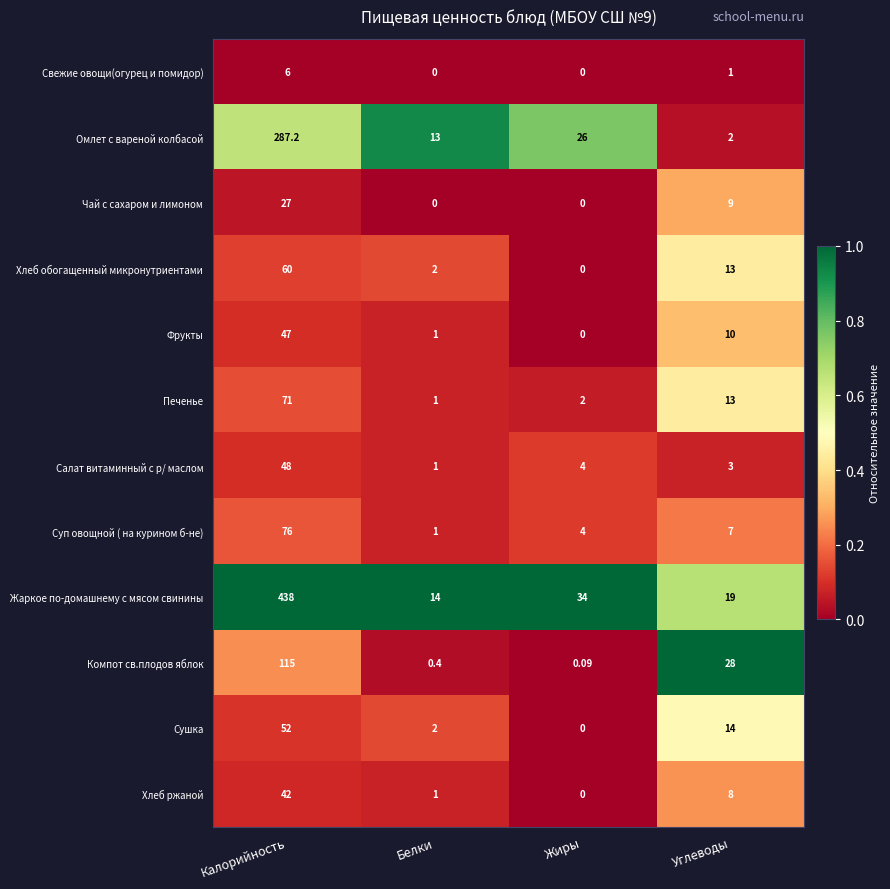

At which label is Чай с сахаром и лимоном closest to 13?

Углеводы